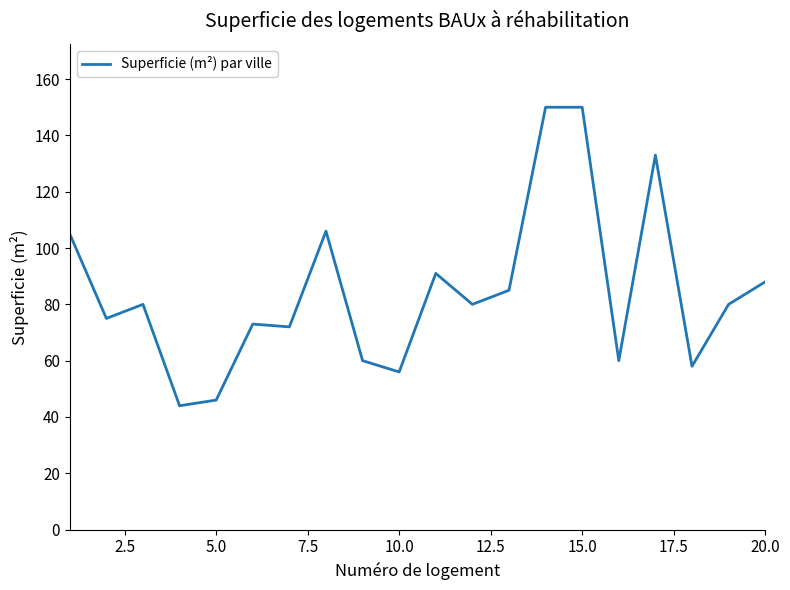

Count the number of data series in this chart.

1